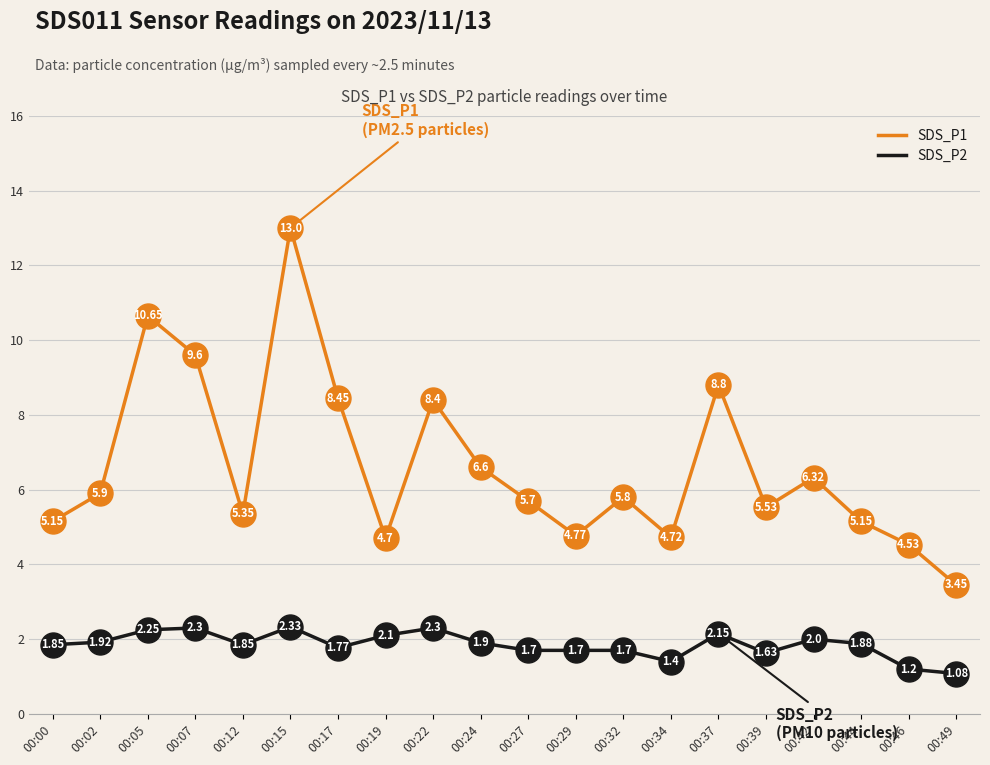

What is the spread (max minus min) of values at 00:19?

2.6